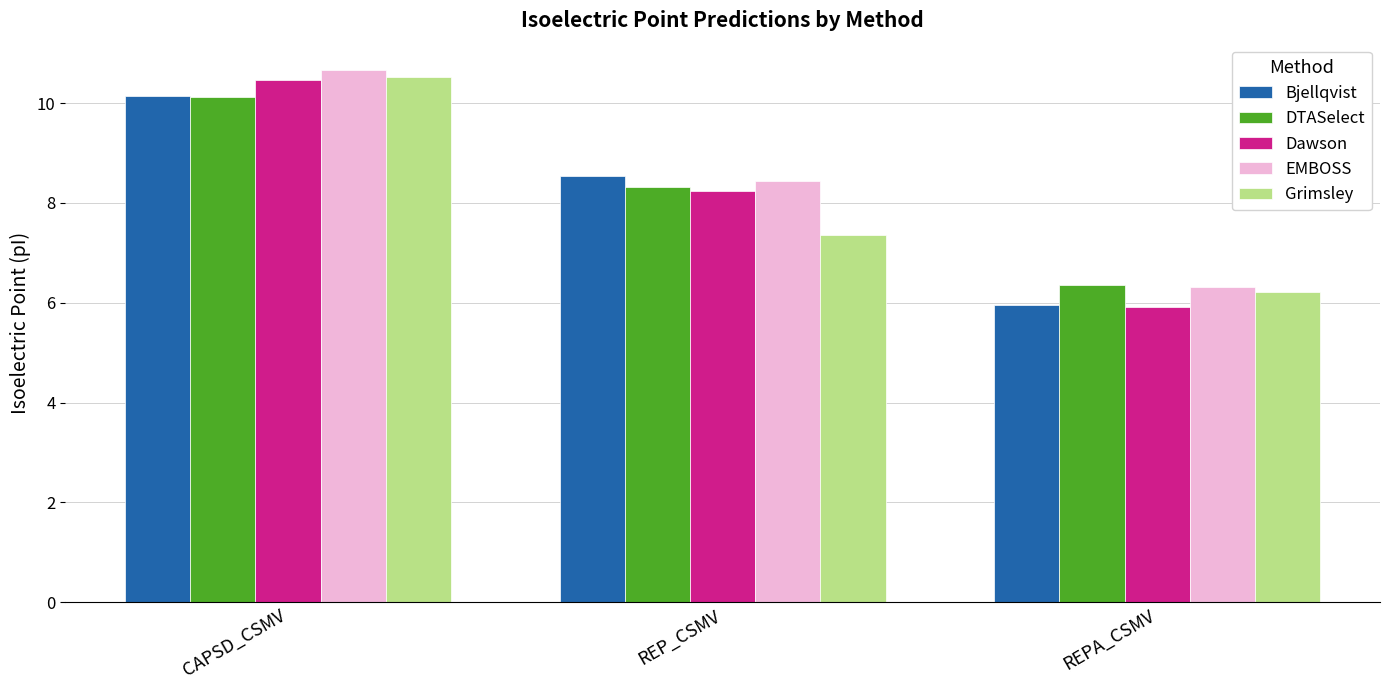

What is the sum of the Bjellqvist values at CAPSD_CSMV and REP_CSMV?

18.7